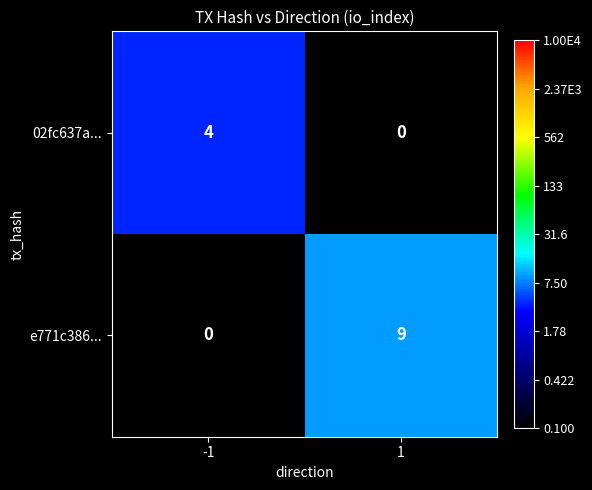

Reading left to right, extract all data points from this chart.

02fc637a...: 4	0
e771c386...: 0	9